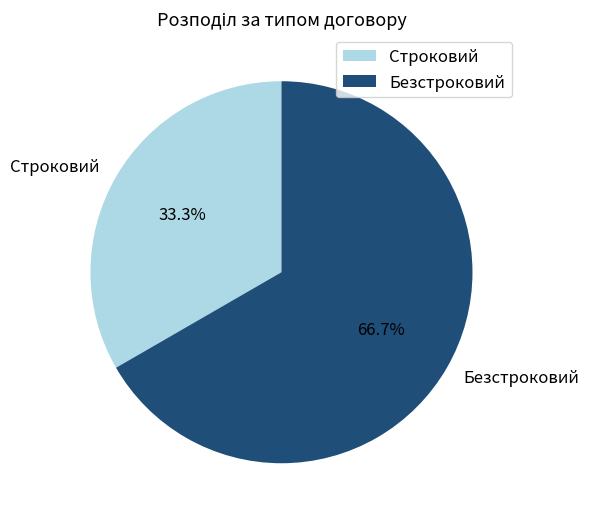

What is the largest slice in the pie chart?

Безстроковий